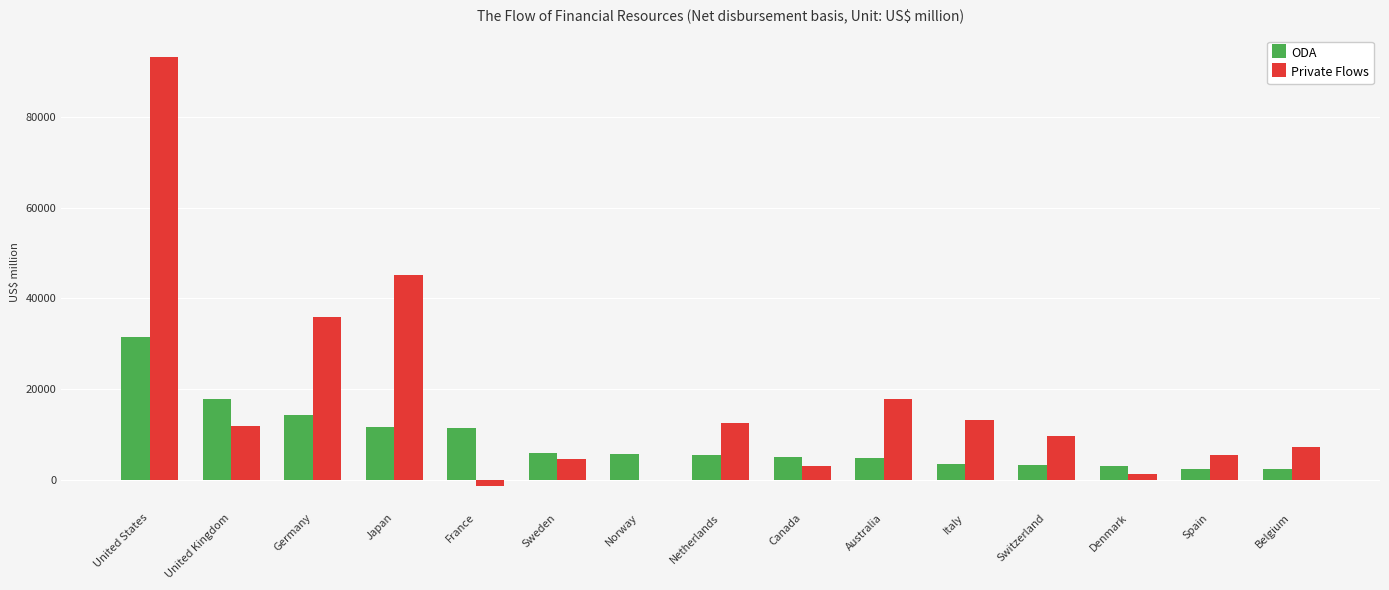

The ODA series shows 4947.2 at Canada. True or false?

True